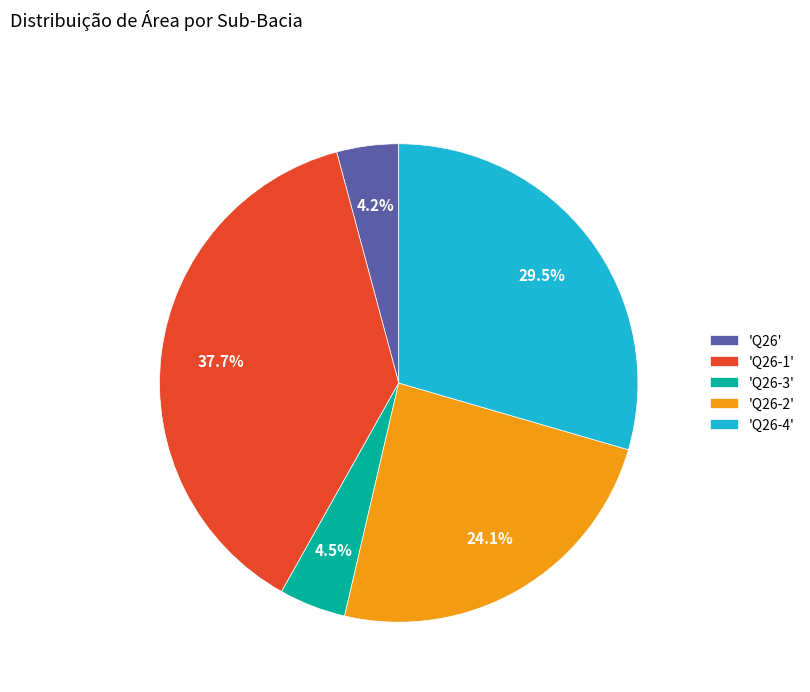

Does 'Q26-2' represent more than half of the total?

No